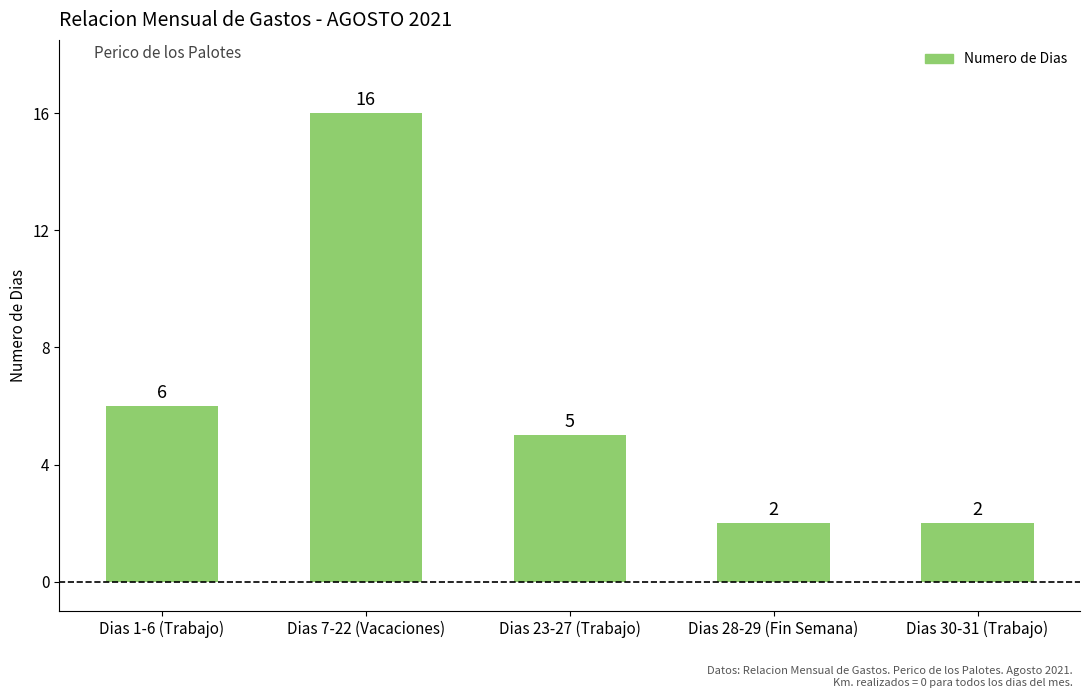

What is the value of the 1st bar from the left?

6